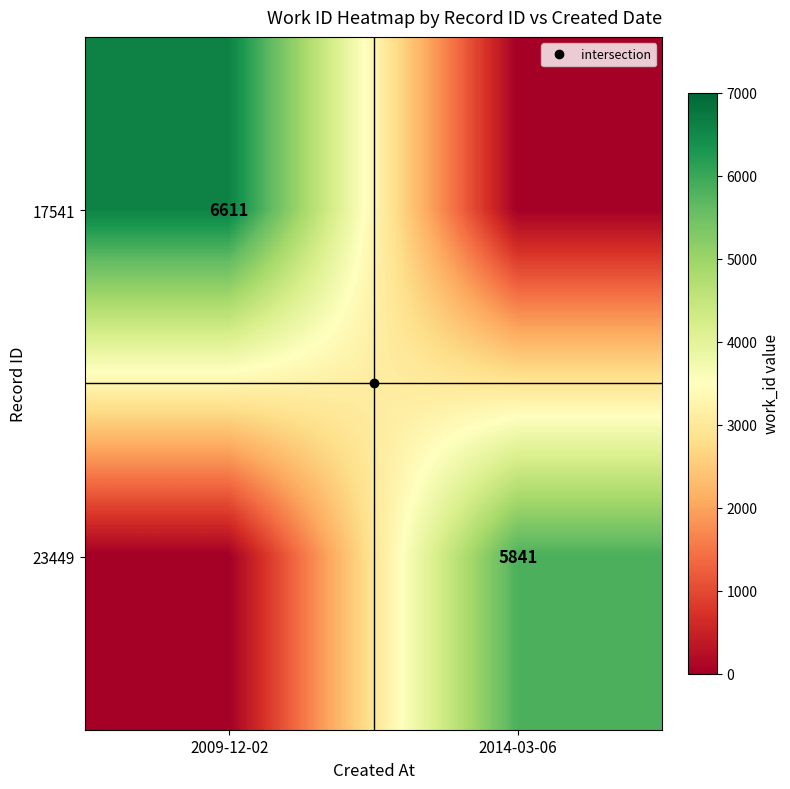

Rank the series by their maximum value, from highest to lowest.

17541, 23449